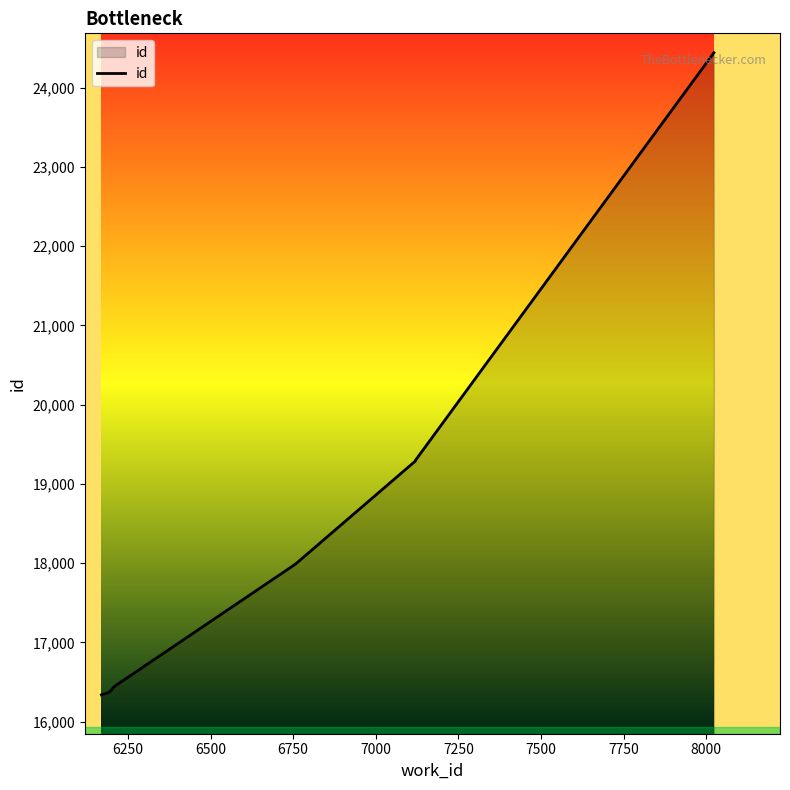

What is the smallest value displayed?

16339